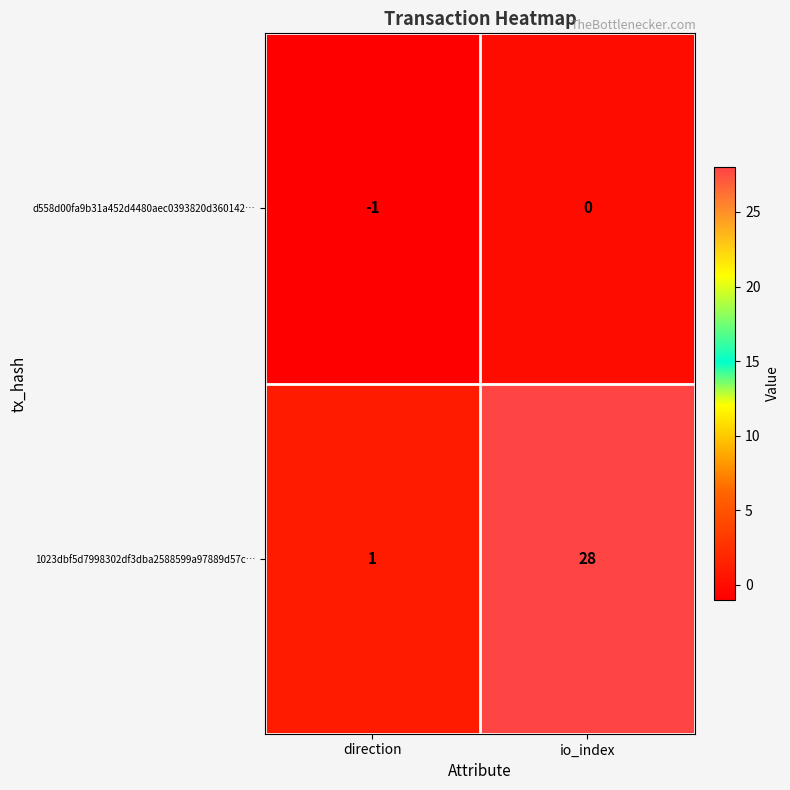

Where is 1023dbf5d7998302df3dba2588599a97889d57c… nearest to the value 14?

direction